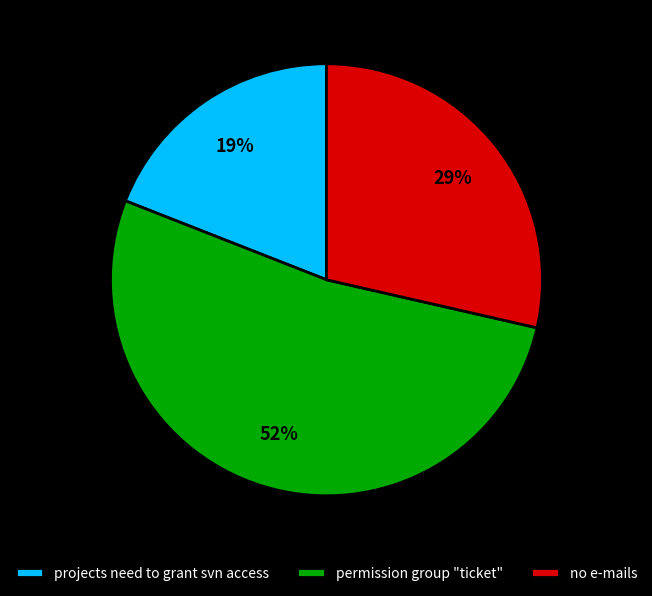

Is it true that no e-mails is 40% of the pie?

False